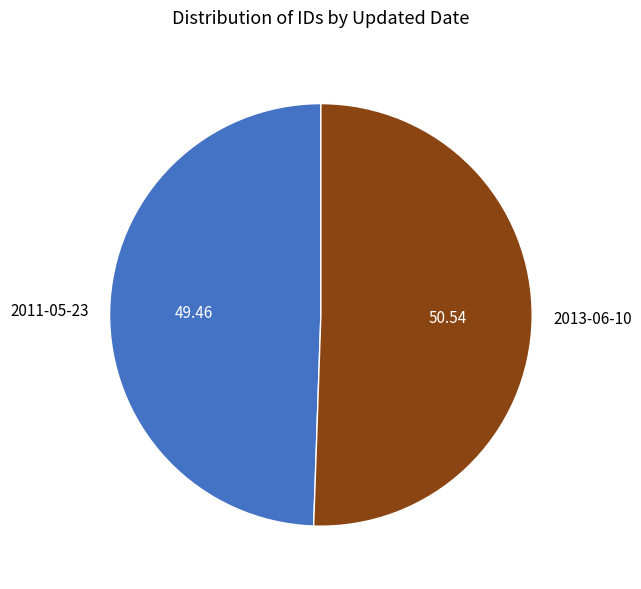

Approximately how many times larger is the value at 2013-06-10 compared to 2011-05-23?

1.0